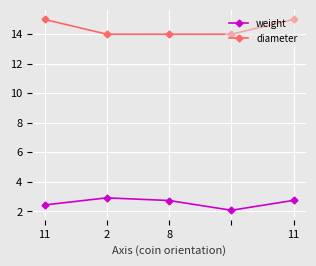

List the series in order of their overall mean, highest first.

diameter, weight